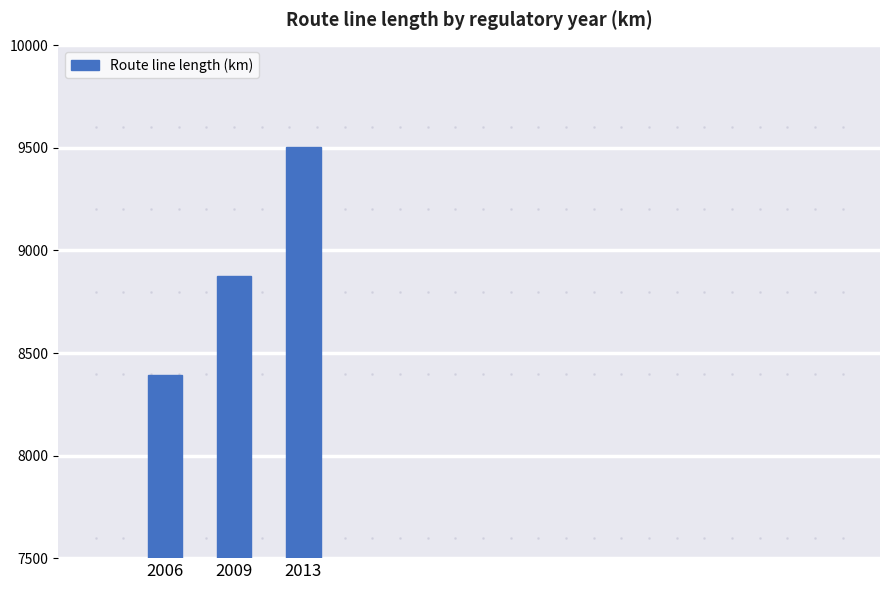

Read the value at 2013, to the nearest 50.

9500